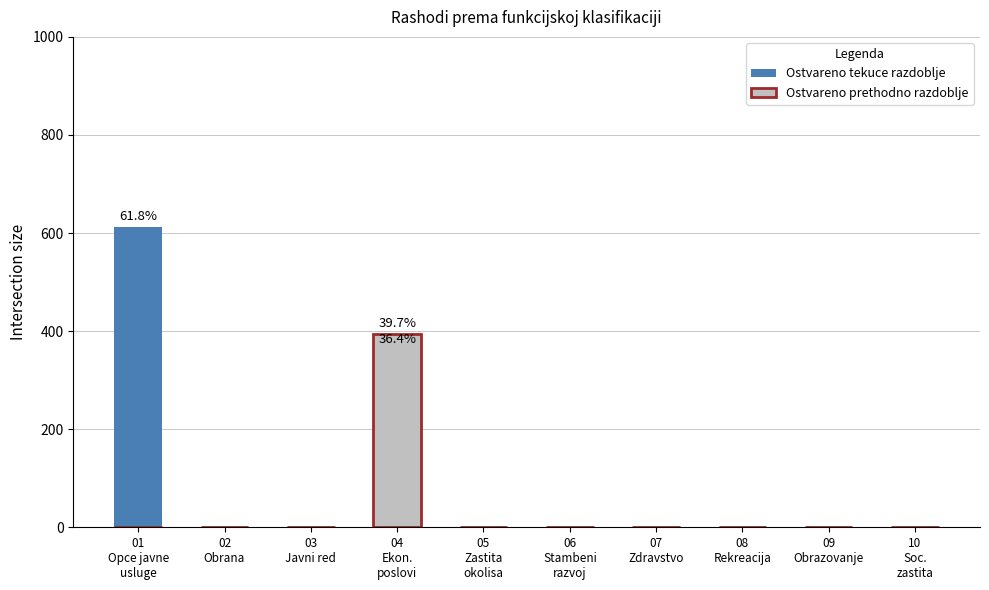

How many values in Ostvareno prethodno razdoblje are above zero?

1